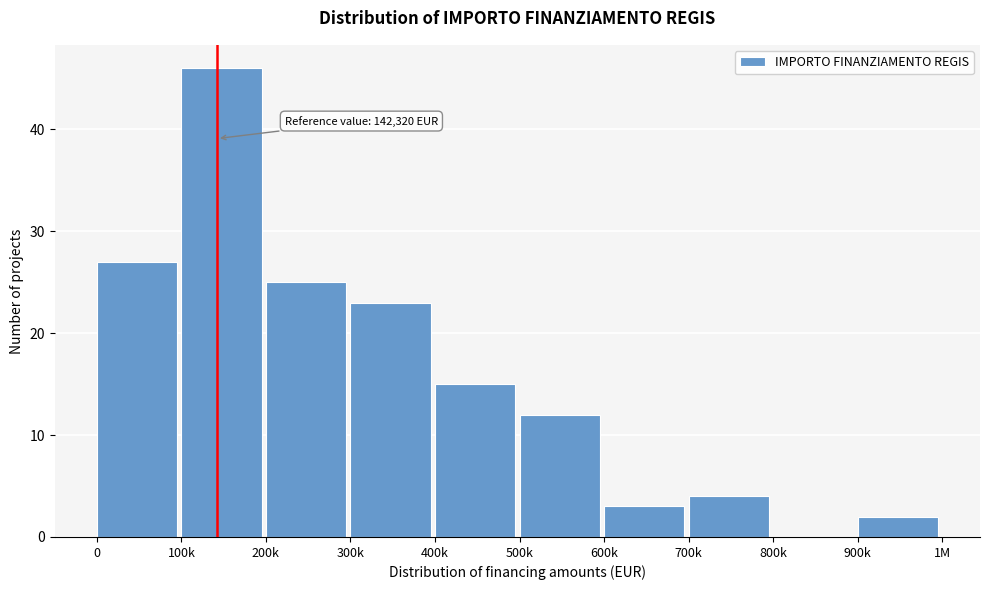

Reading right to left, extract all data points from this chart.

900k=2	800k=0	700k=4	600k=3	500k=12	400k=15	300k=23	200k=25	100k=46	0=27